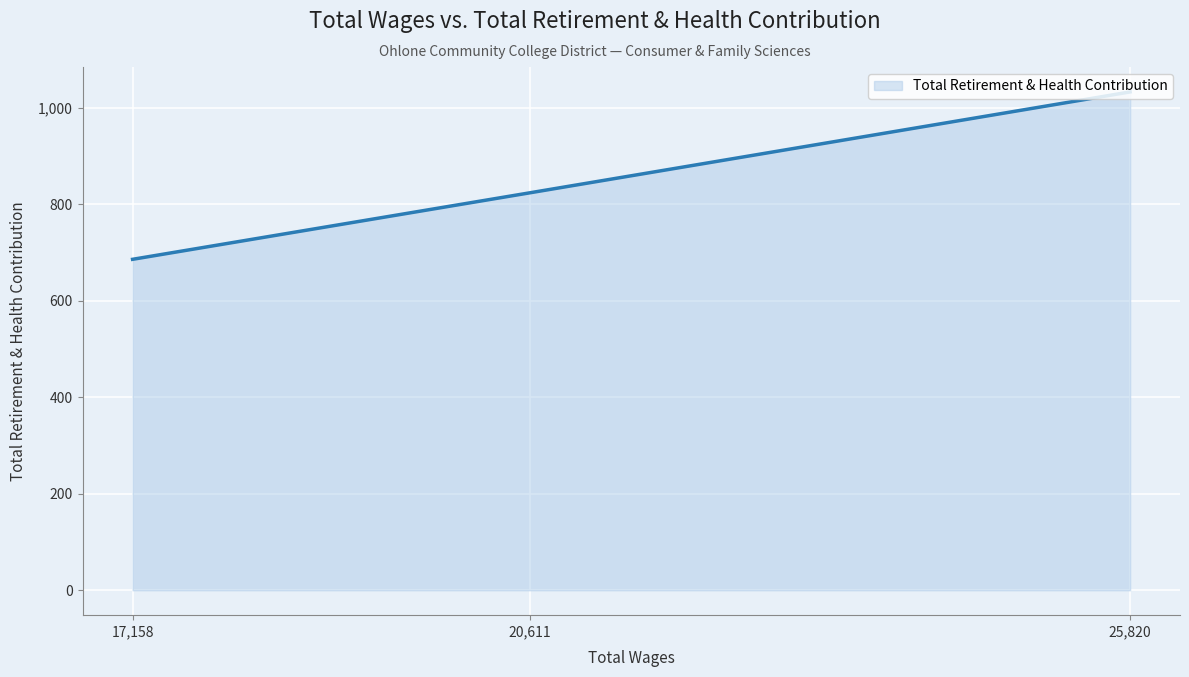

What is the sum of all values?

2543